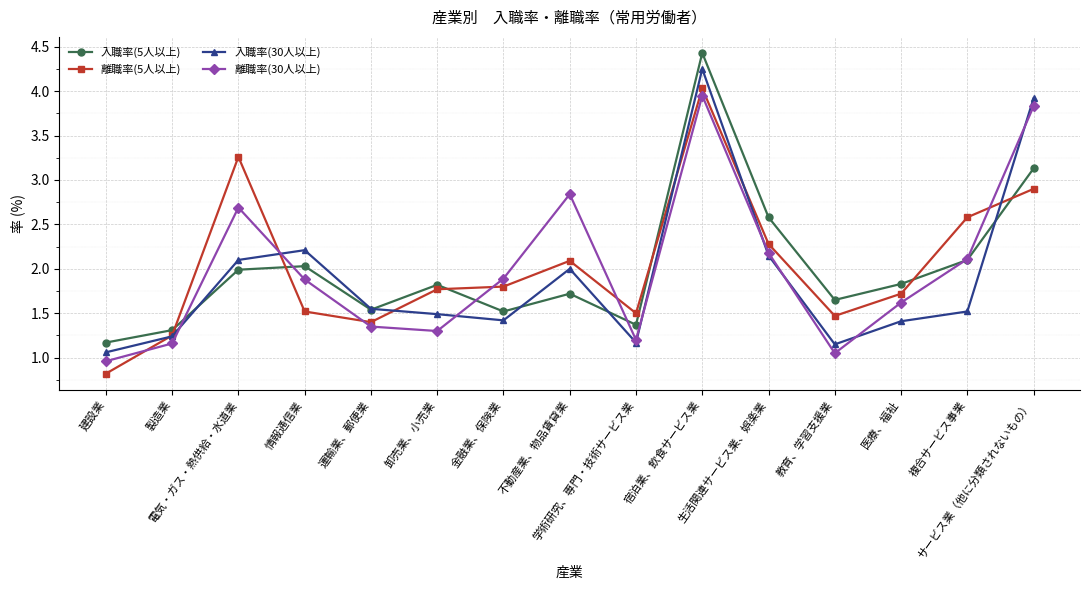

At which label does 入職率(30人以上) reach its minimum?

建設業